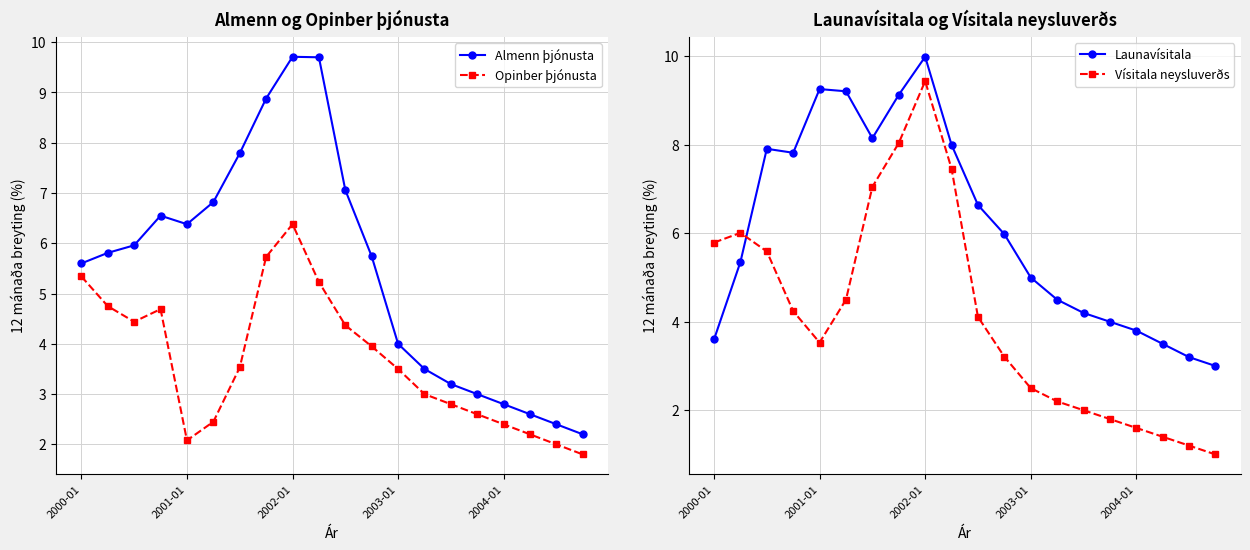

What is the difference between the highest and lowest values at 15?

2.2